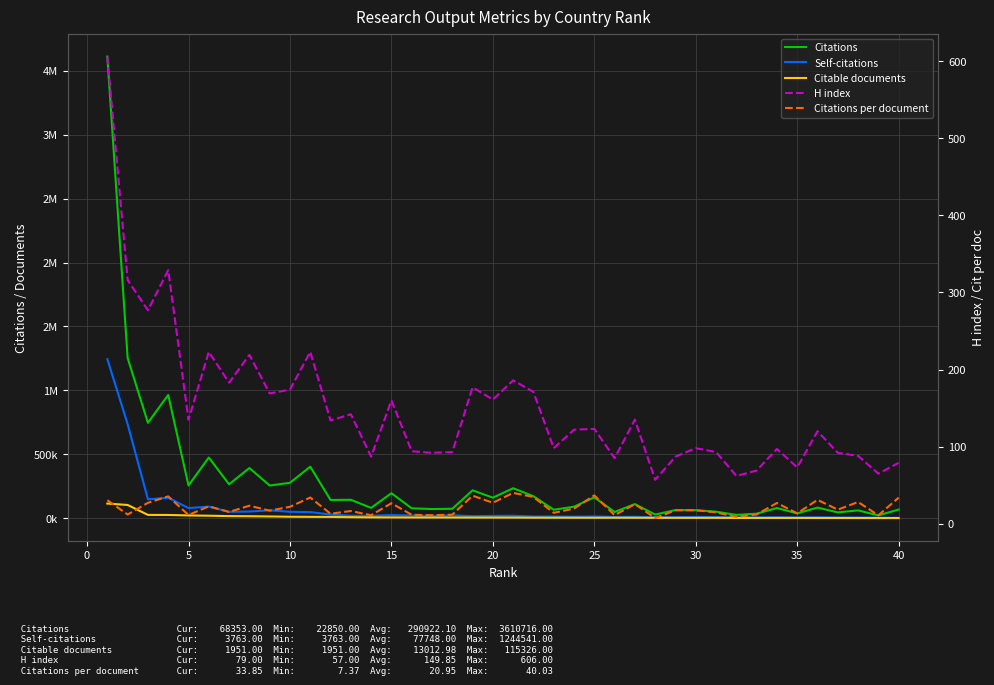

Reading left to right, what are all the values shown in this chart?

Citations: 3610716.0	1253558.0	746588.0	964494.0	256741.0	475166.0	265897.0	393040.0	256230.0	277679.0	403507.0	143173.0	144633.0	81526.0	196092.0	77902.0	72472.0	74559.0	218622.0	161337.0	235096.0	172713.0	66984.0	90688.0	164054.0	49439.0	111250.0	29139.0	64307.0	63321.0	51652.0	26704.0	36005.0	80269.0	38550.0	83559.0	46158.0	61861.0	22850.0	68353.0
Self-citations: 1244541.0	735831.0	148255.0	161153.0	79917.0	91402.0	50664.0	52944.0	62296.0	50795.0	48432.0	29695.0	20153.0	19069.0	25196.0	21861.0	18555.0	23408.0	16760.0	18655.0	19682.0	13727.0	13928.0	12345.0	14361.0	10239.0	11946.0	7437.0	8564.0	10793.0	10189.0	5980.0	6642.0	8088.0	6638.0	7976.0	6479.0	6322.0	5239.0	3763.0
Citable documents: 115326.0	104182.0	26556.0	26195.0	22201.0	20266.0	17090.0	16231.0	14447.0	12217.0	11463.0	10896.0	8635.0	7303.0	7056.0	6538.0	6400.0	6327.0	5831.0	5728.0	5602.0	4874.0	4662.0	4455.0	4315.0	4375.0	4205.0	3910.0	3532.0	3431.0	3464.0	2983.0	2930.0	2912.0	2810.0	2603.0	2396.0	2144.0	2077.0	1951.0
H index: 606.0	316.0	277.0	329.0	135.0	223.0	183.0	219.0	169.0	174.0	223.0	134.0	142.0	87.0	160.0	94.0	92.0	93.0	177.0	161.0	186.0	171.0	98.0	122.0	123.0	85.0	135.0	57.0	87.0	98.0	93.0	62.0	69.0	97.0	73.0	120.0	92.0	88.0	65.0	79.0
Citations per document: 30.5	11.9	27.1	35.5	11.3	22.6	15.3	23.4	17.0	22.0	34.0	12.9	16.5	11.0	26.6	11.6	11.1	11.7	36.4	27.2	40.0	34.7	14.2	19.6	36.8	11.1	25.4	7.4	17.5	17.5	14.8	8.8	11.9	26.9	13.5	31.0	18.2	28.2	10.9	33.9